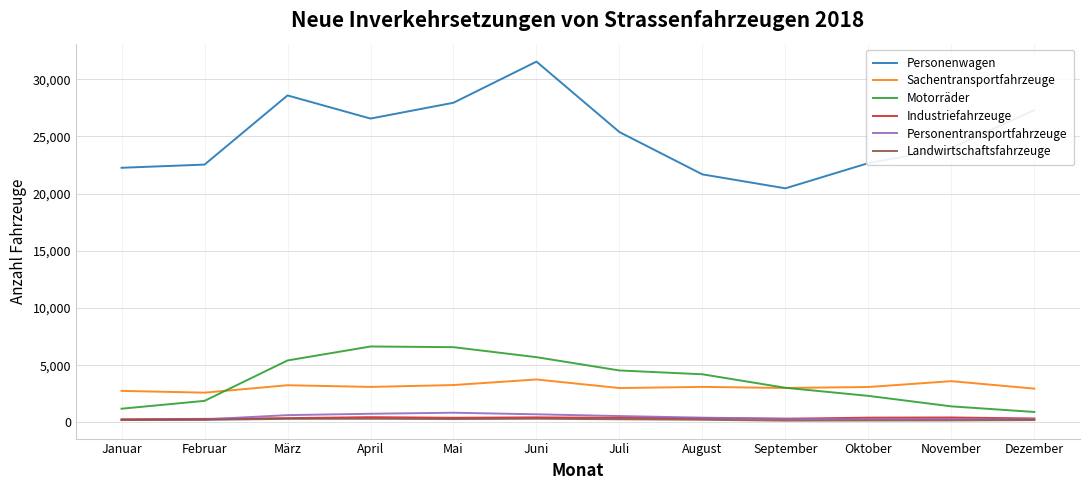

How many categories are shown in the chart?

12